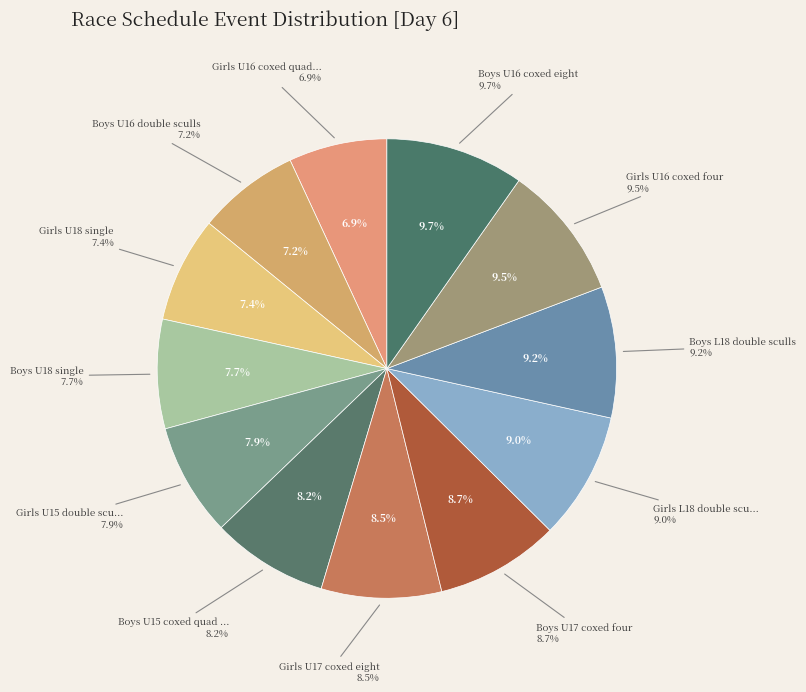

The Girls L18 double sculls slice represents 18% of the pie. True or false?

False